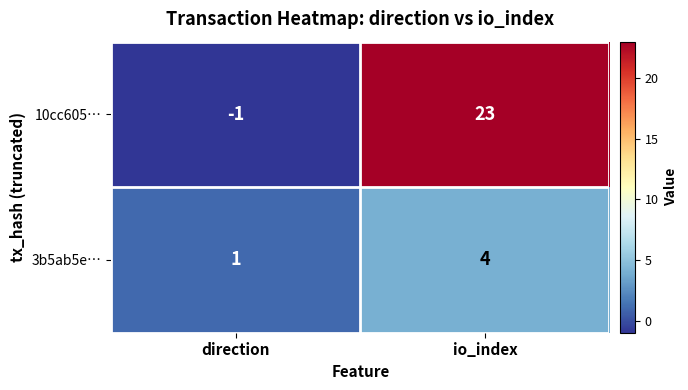

Which category has the highest value across all series?

io_index